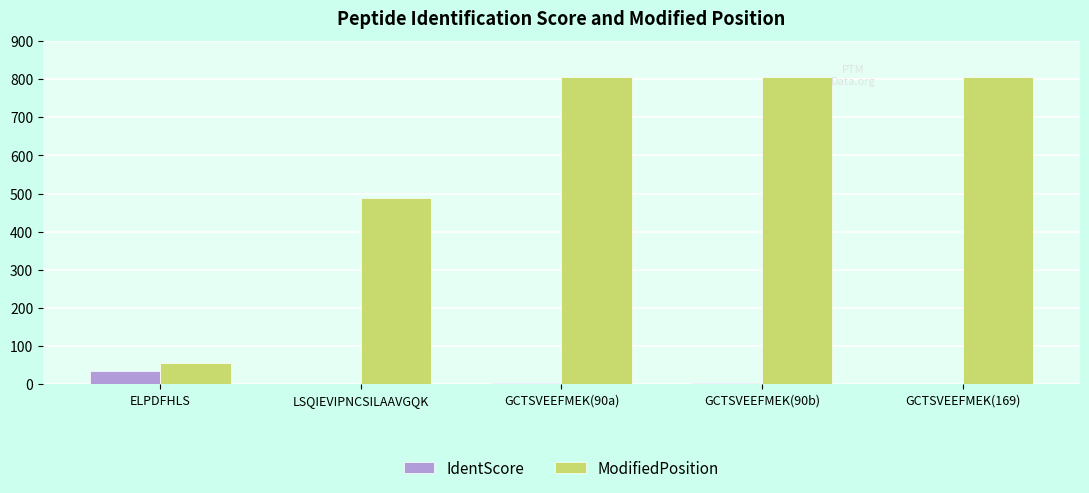

What is the highest value of the ModifiedPosition series?

806.0